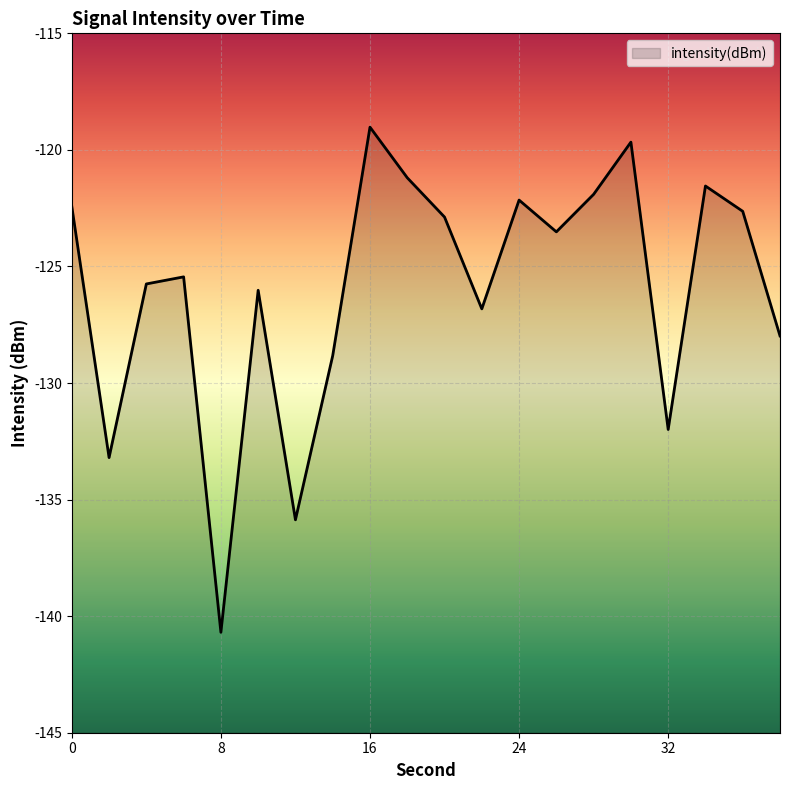

Read the value at 38.

-128.0